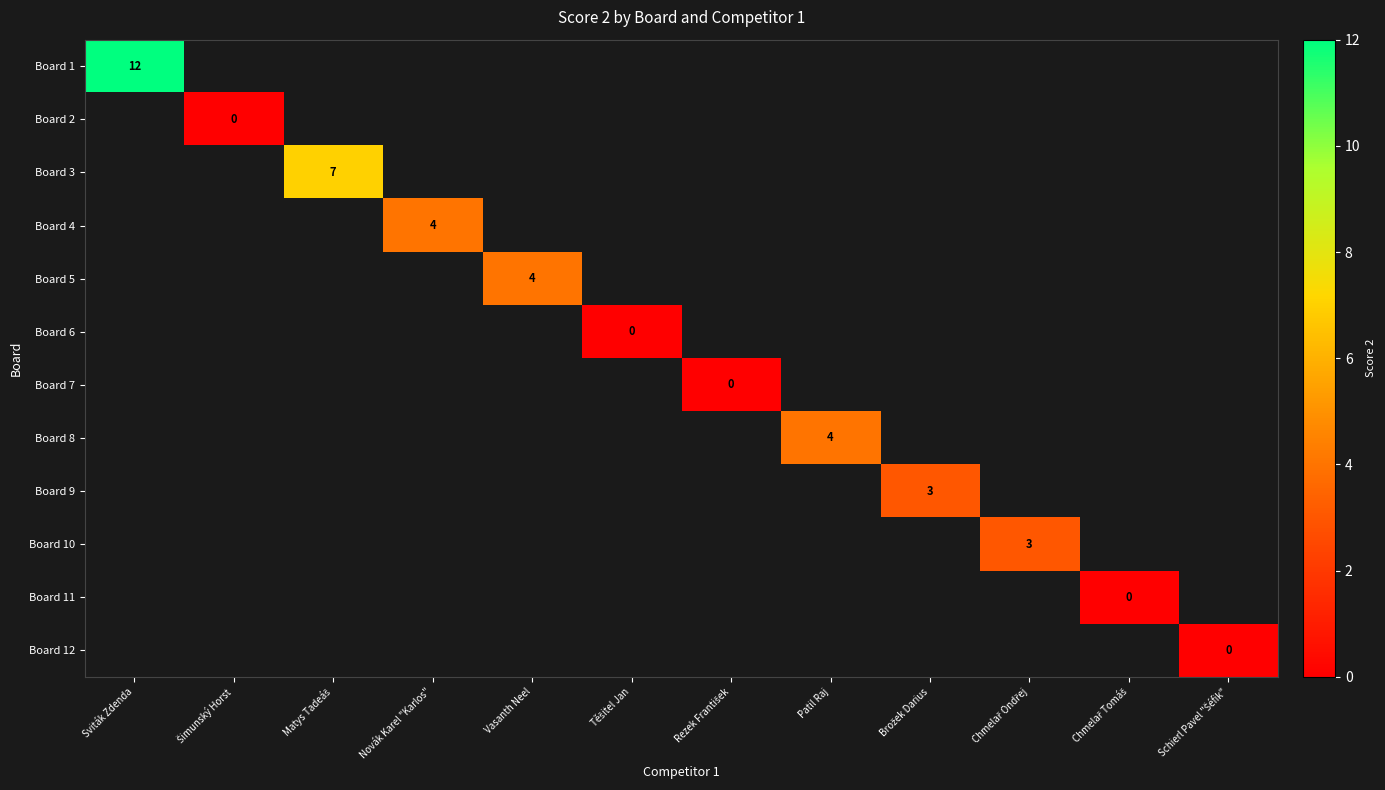

Which category has the highest value across all series?

Sviták Zdenda